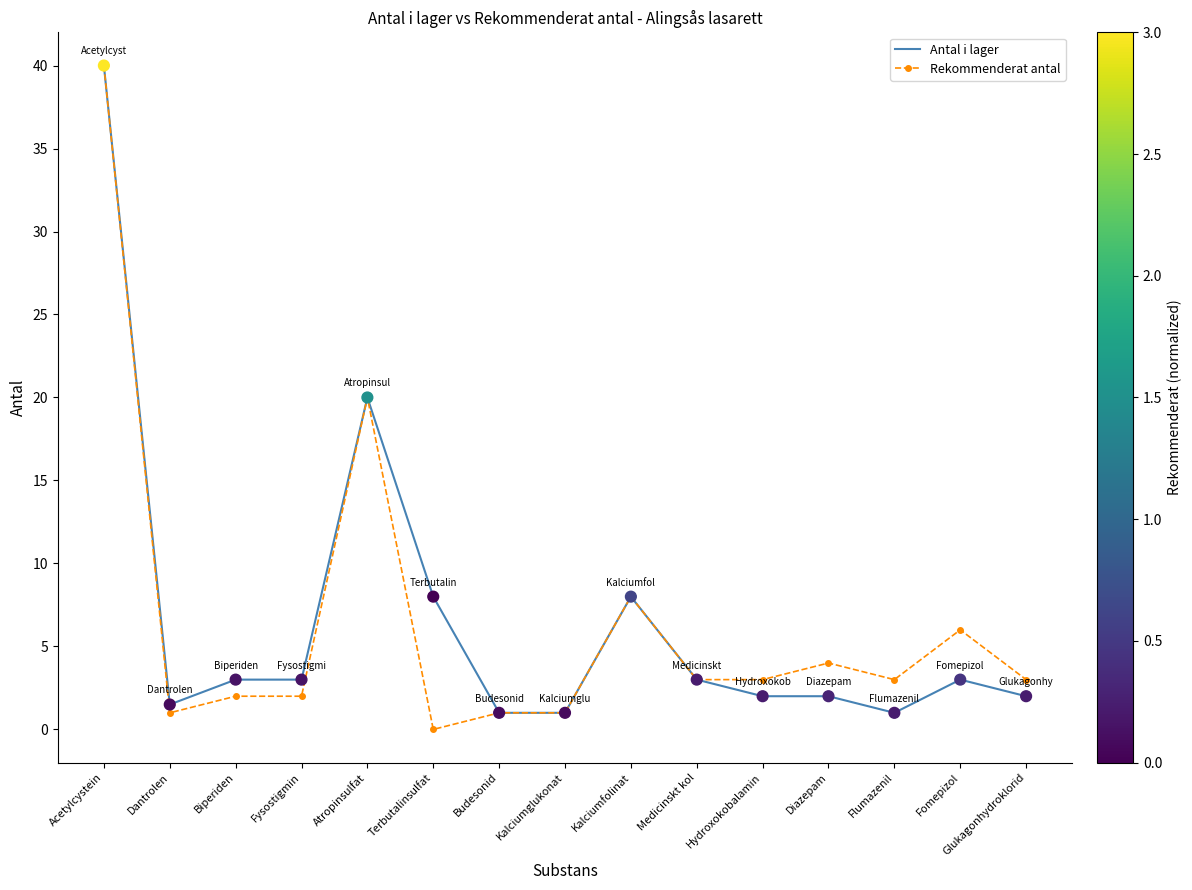

Is the value of Rekommenderat antal at Acetylcystein greater than the value of Antal i lager at Kalciumglukonat?

Yes